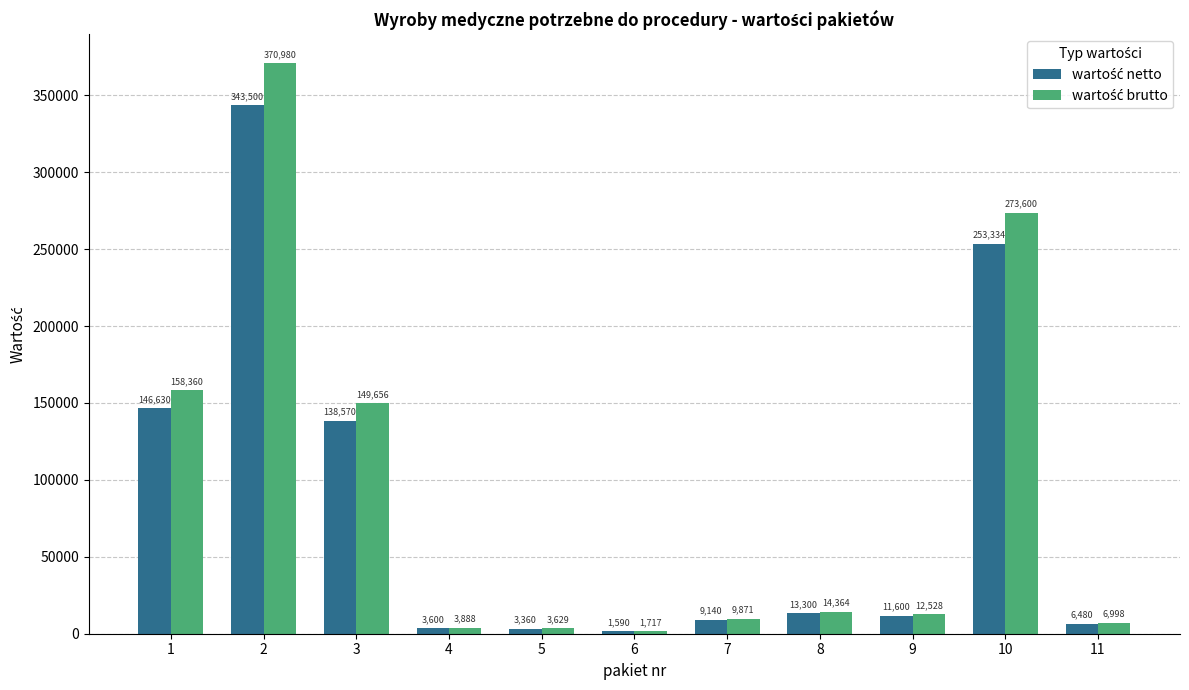

Count the number of categories in the chart.

11